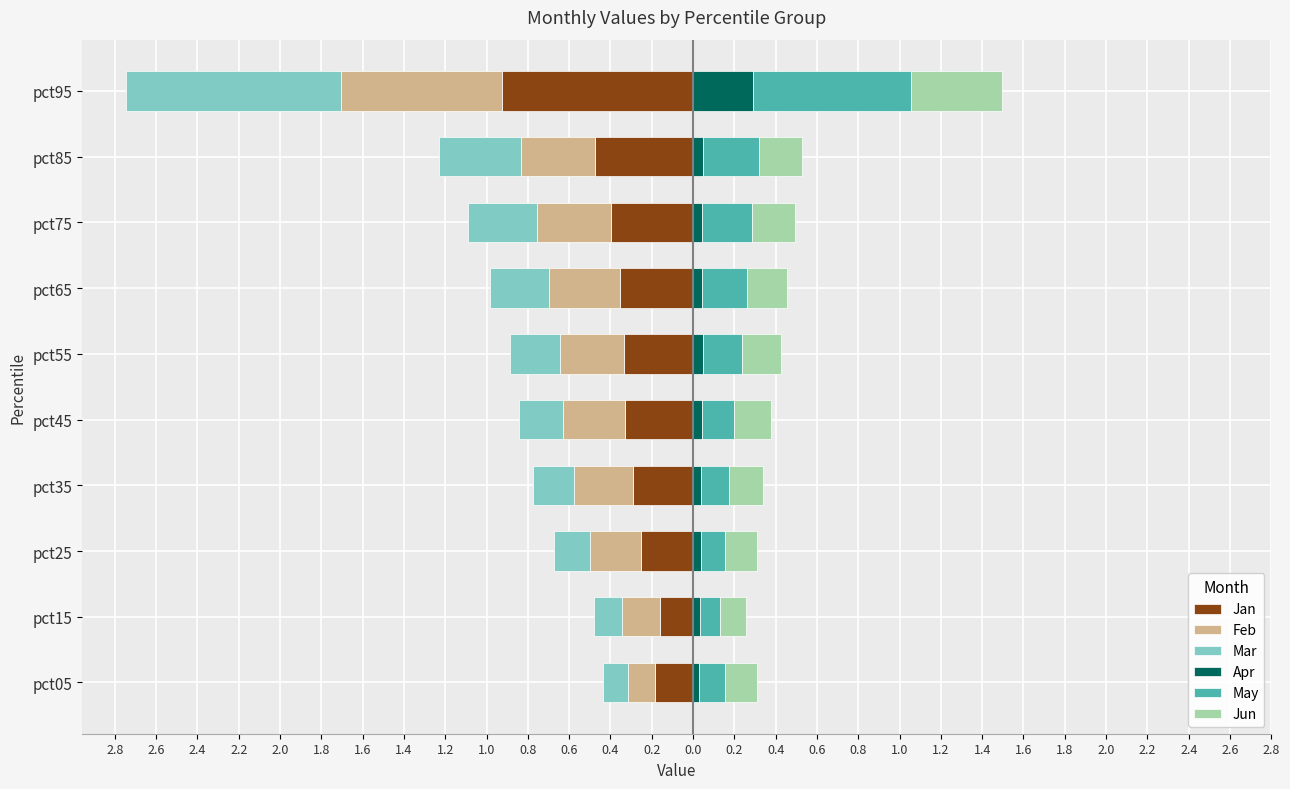

Between pct65 and pct15, which is larger?

pct15